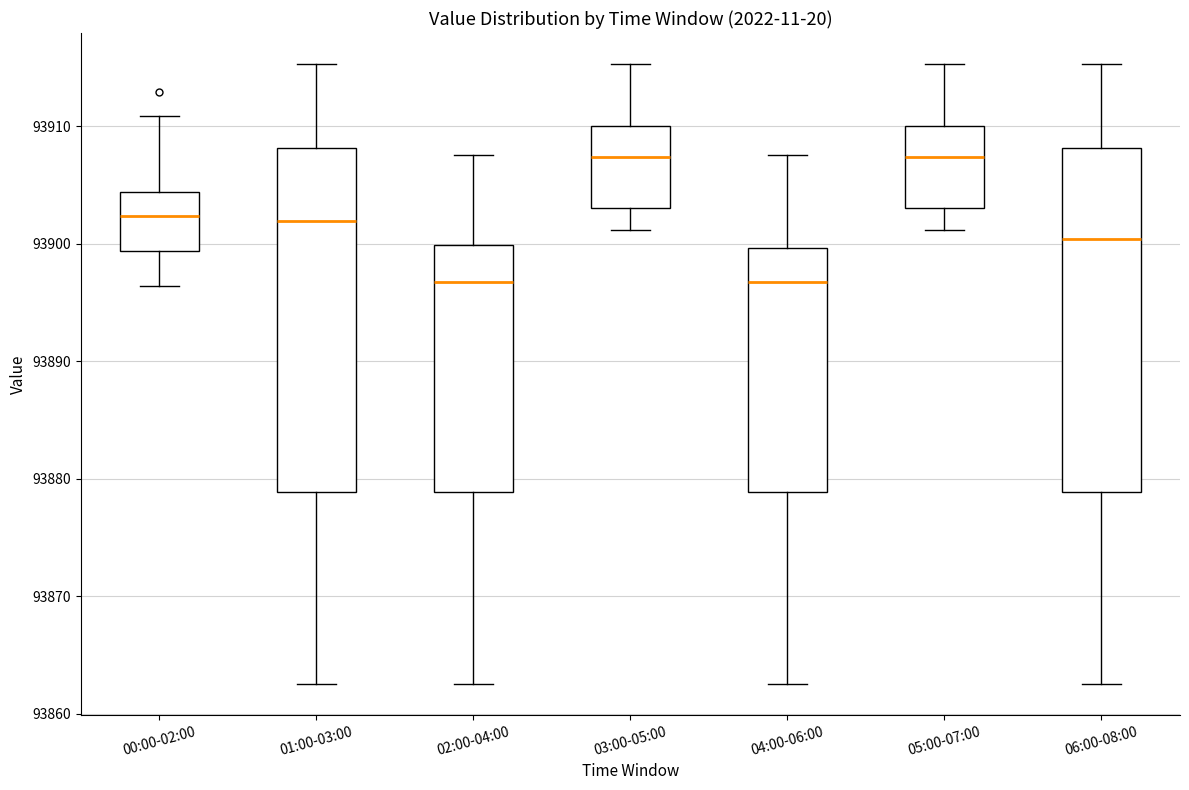

Where is the upper edge of the box for 03:00-05:00 on the y-axis? The values are not printed on the chart, so give them approximately, as read against the axis.

93910